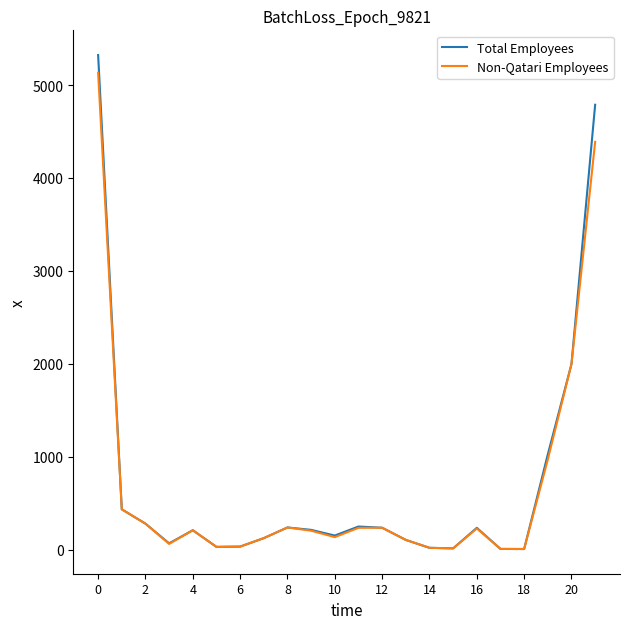

What is the highest value of the Total Employees series?

5323